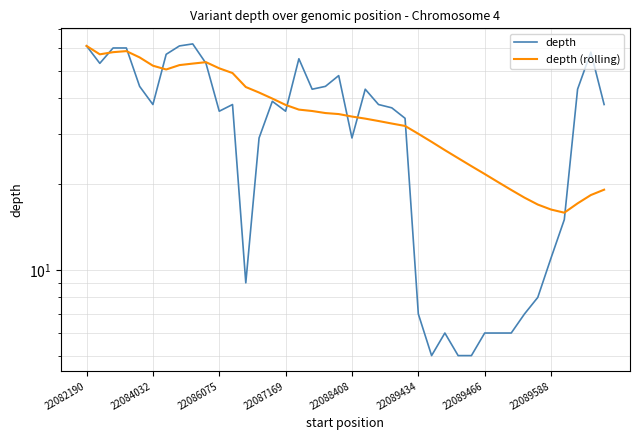

At which label does depth first exceed 38?

22082190